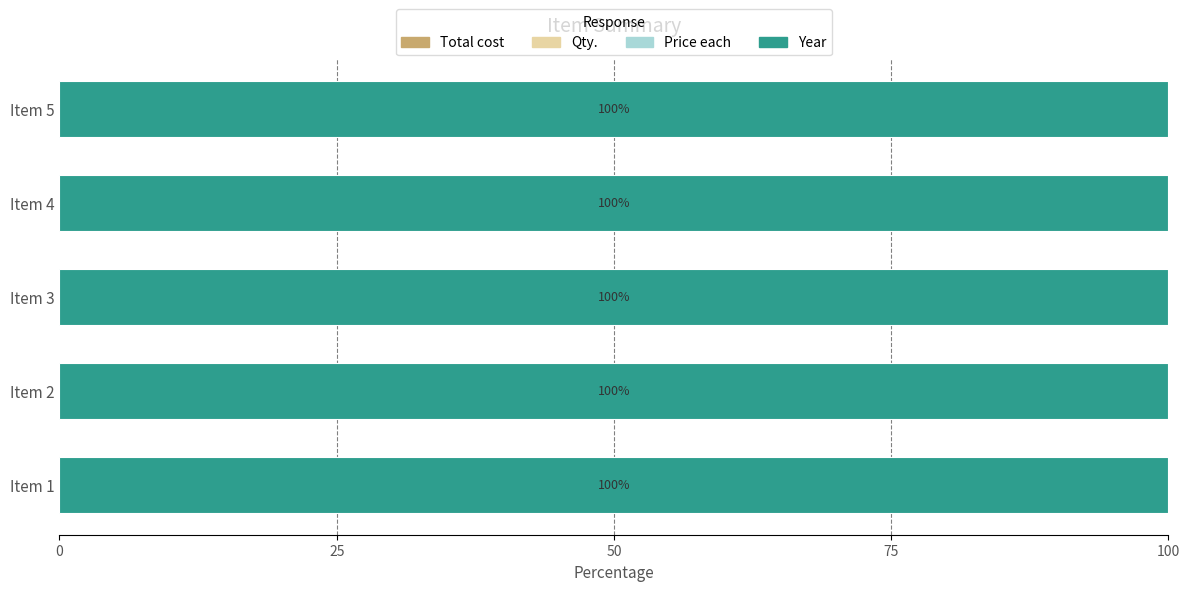

What is the difference between the highest and lowest values at Item 1?

1